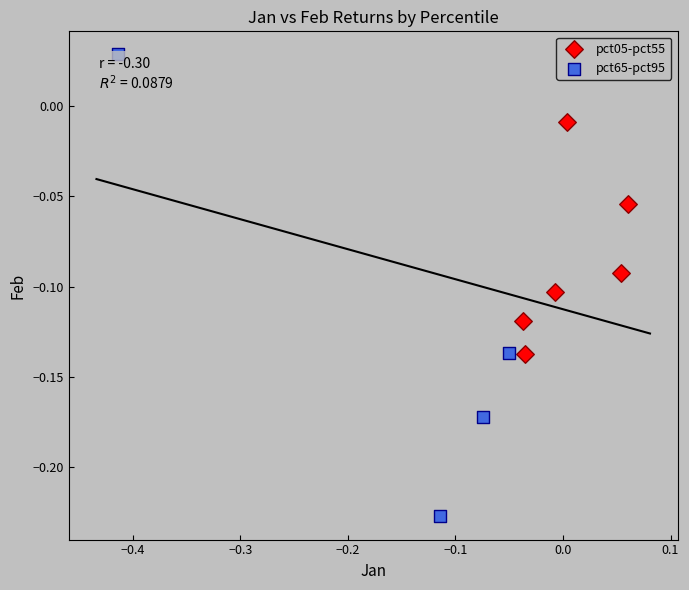

What are all the series names shown in the legend?

pct05-pct55, pct65-pct95